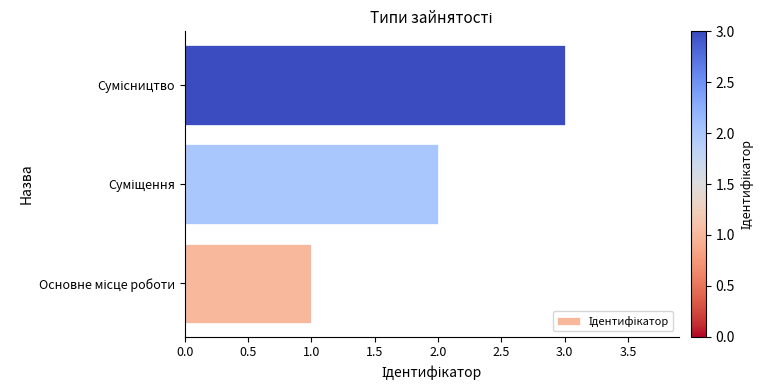

What is the maximum value shown in the chart?

3